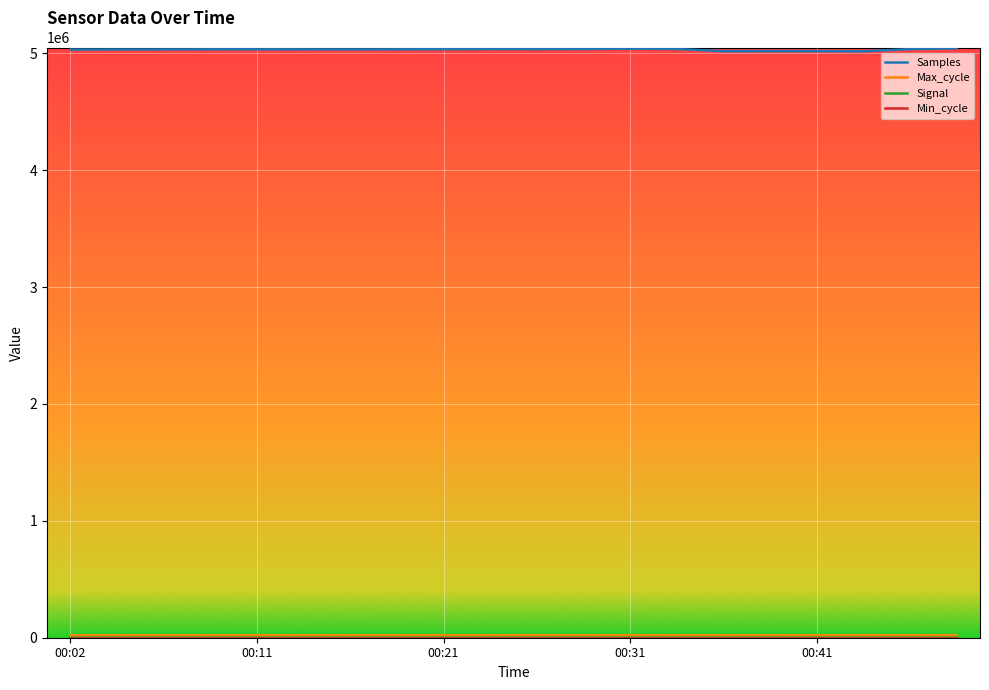

What is the maximum value shown in the chart?

5042969